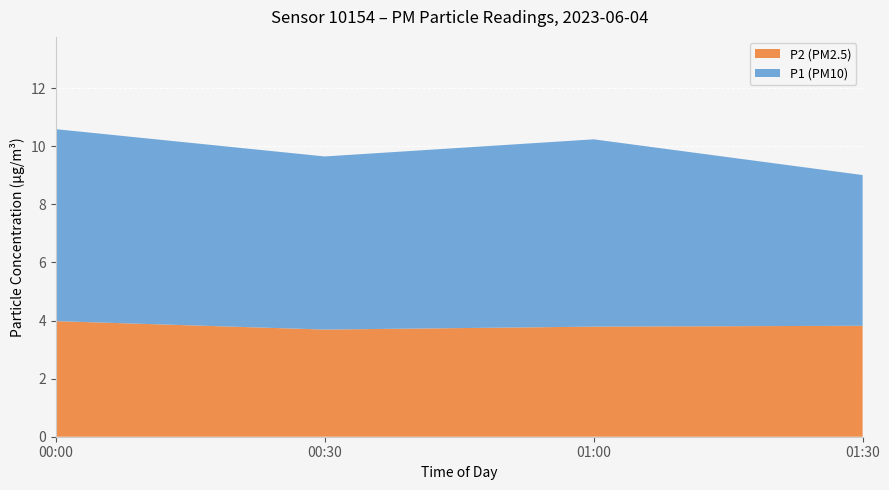

The value of P2 (PM2.5) at 01:30 is 1.6. True or false?

False